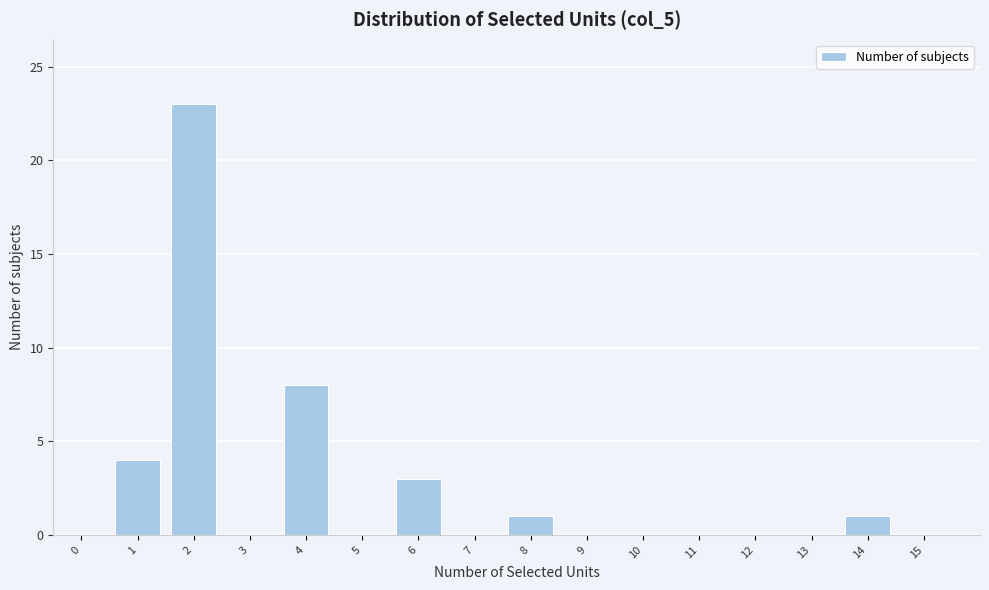

Reading left to right, transcribe all the data shown in this chart.

0=0	1=4	2=23	3=0	4=8	5=0	6=3	7=0	8=1	9=0	10=0	11=0	12=0	13=0	14=1	15=0